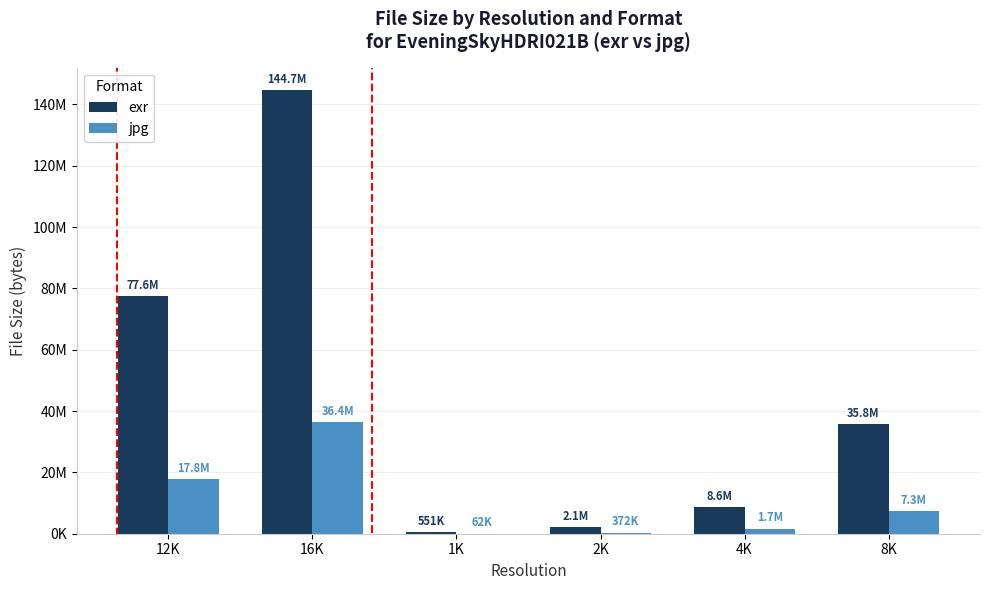

Are the bars grouped side by side (vs. stacked)?

Yes